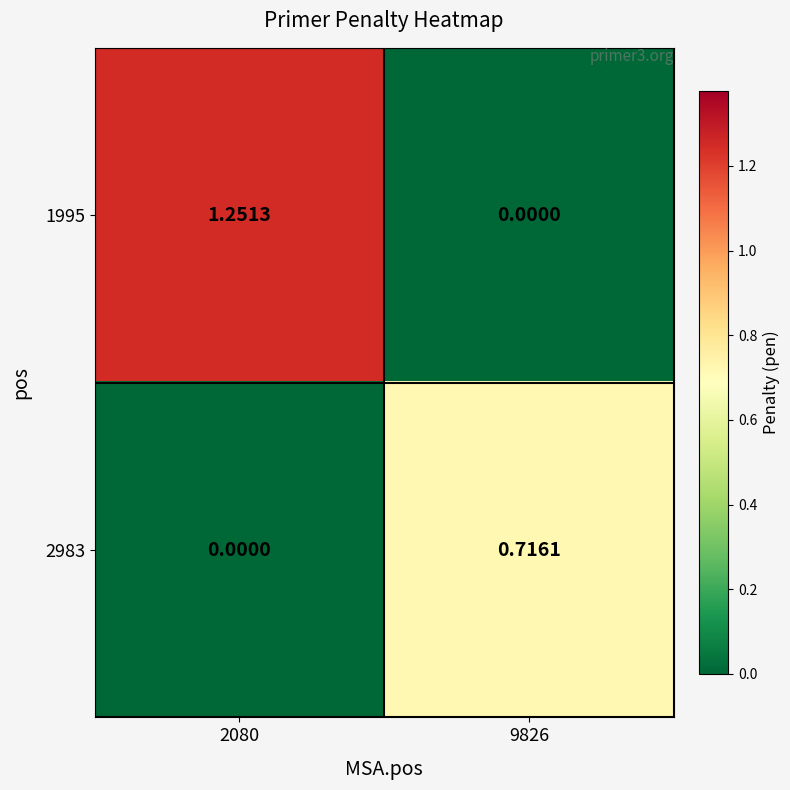

Is the value of 2983 at 2080 greater than the value of 1995 at 2080?

No